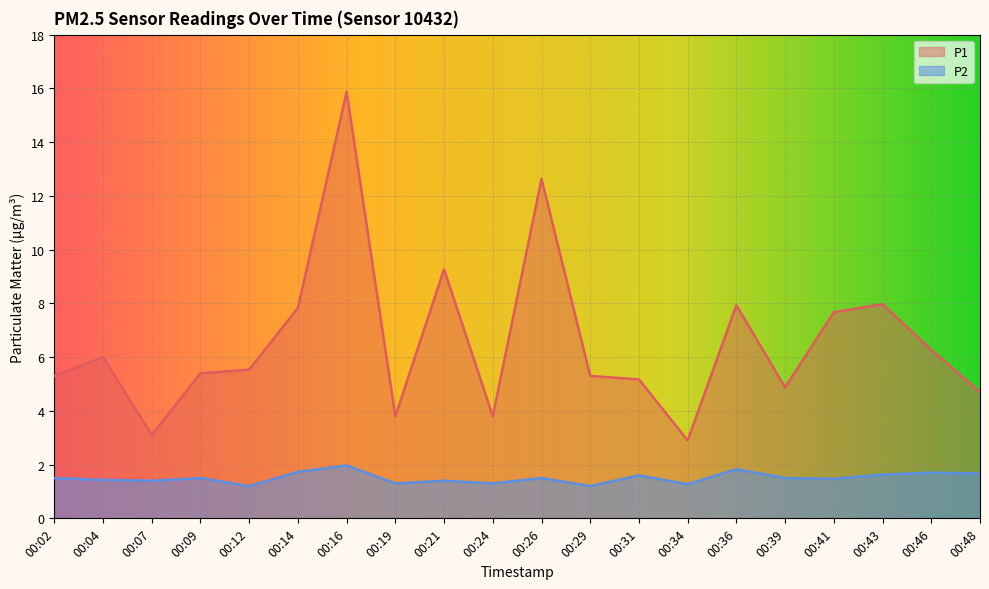

List the series in order of their overall mean, lowest first.

P2, P1